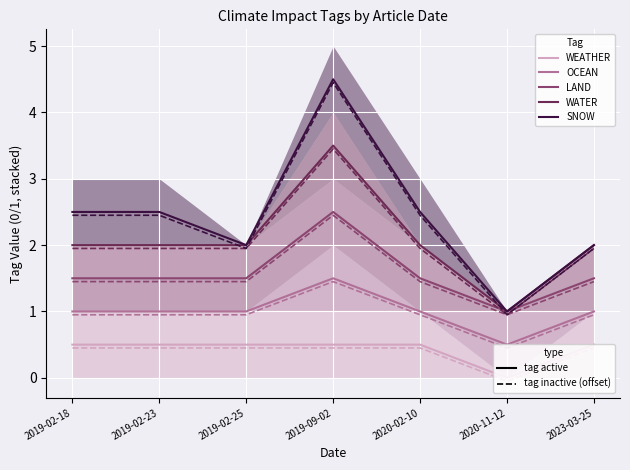

What is the label of the 4th point from the right?

2019-09-02